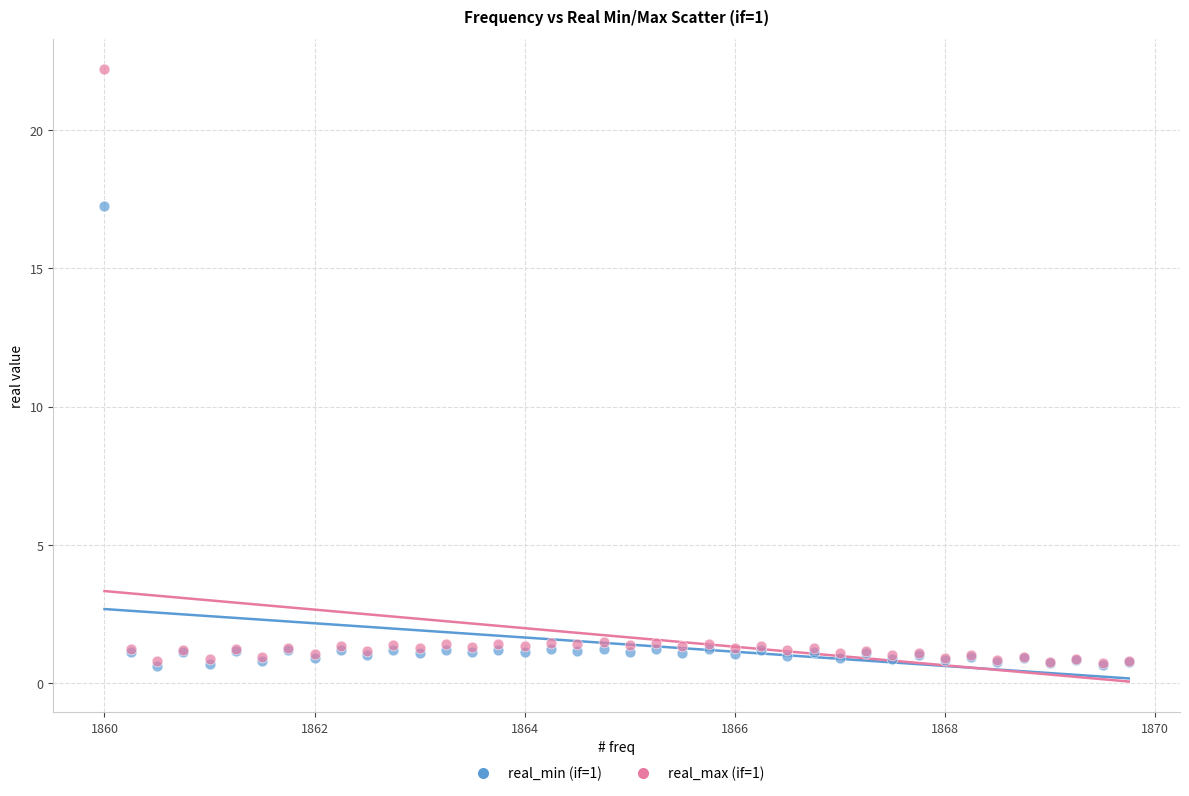

Which series reaches the maximum Y coordinate?

real_max (if=1)